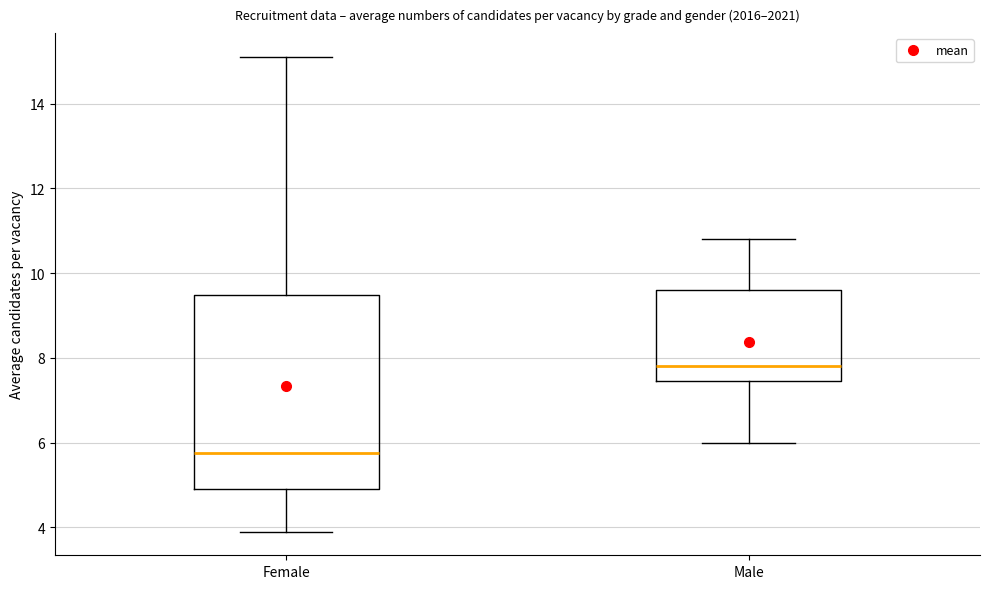

Reading left to right, transcribe this box plot: for each box, give where its median line is, the range the box spans, and where its two whiskers end, as read against the y-axis. The values are not printed on the chart, so give them approximately, as read against the axis.

Female: median 5.8, box 5.0 to 9.4, whiskers 4.0 to 15.2
Male: median 7.8, box 7.4 to 9.6, whiskers 6.0 to 10.8